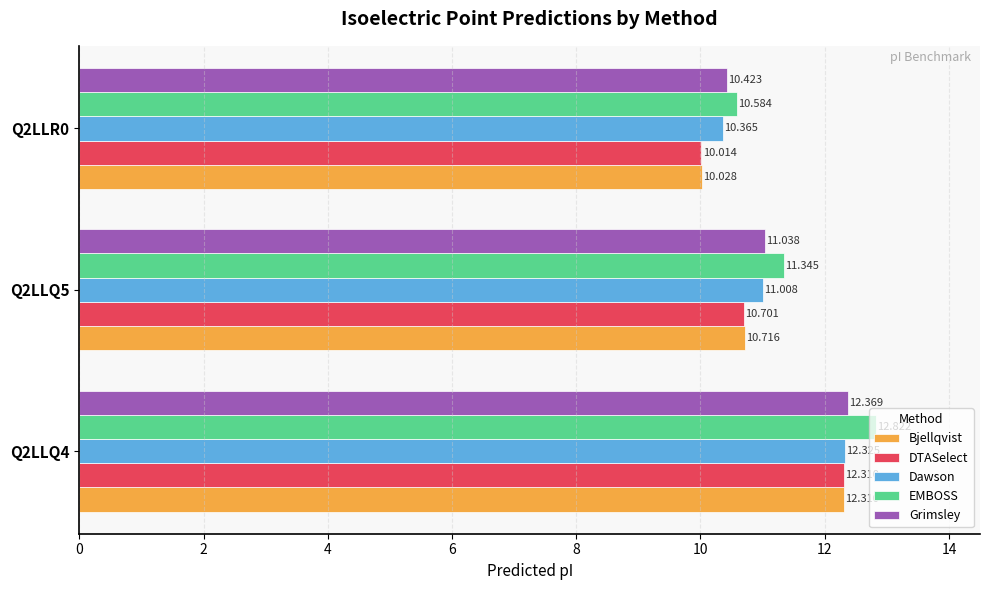

What is the lowest value of the DTASelect series?

10.0